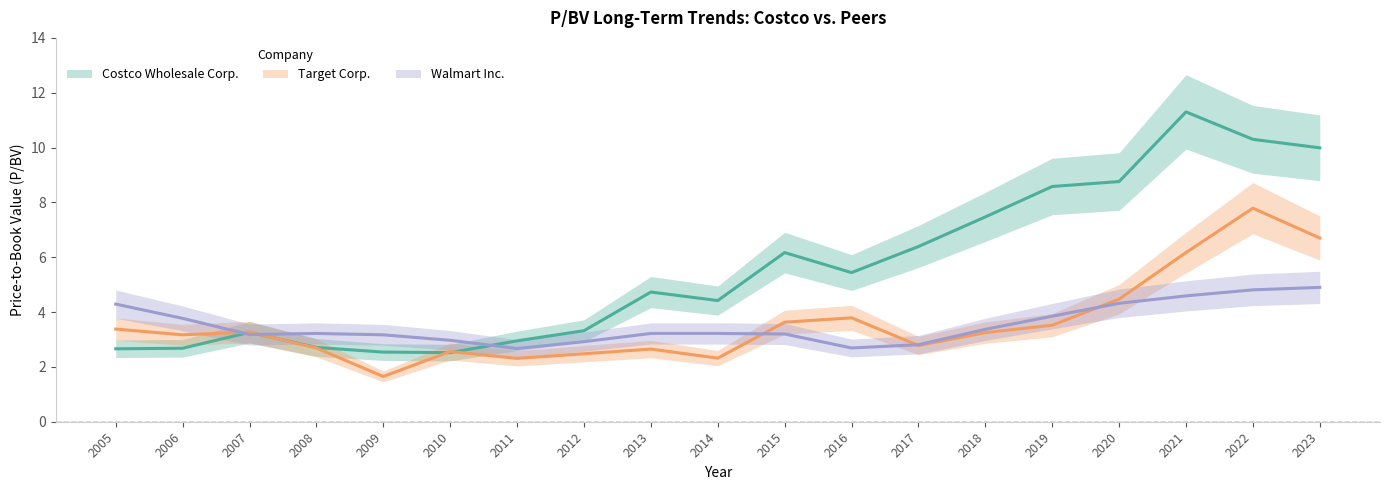

Reading right to left, what are all the values shown in this chart?

Costco Wholesale Corp.: 2023=10.0	2022=10.3	2021=11.3	2020=8.8	2019=8.6	2018=7.5	2017=6.4	2016=5.4	2015=6.2	2014=4.4	2013=4.7	2012=3.3	2011=3.0	2010=2.5	2009=2.5	2008=2.7	2007=3.3	2006=2.7	2005=2.7
Target Corp.: 2023=6.7	2022=7.8	2021=6.2	2020=4.5	2019=3.5	2018=3.2	2017=2.8	2016=3.8	2015=3.6	2014=2.3	2013=2.6	2012=2.5	2011=2.3	2010=2.6	2009=1.6	2008=2.7	2007=3.3	2006=3.2	2005=3.4
Walmart Inc.: 2023=4.9	2022=4.8	2021=4.6	2020=4.3	2019=3.9	2018=3.4	2017=2.8	2016=2.7	2015=3.2	2014=3.2	2013=3.2	2012=2.9	2011=2.7	2010=3.0	2009=3.2	2008=3.2	2007=3.2	2006=3.8	2005=4.3